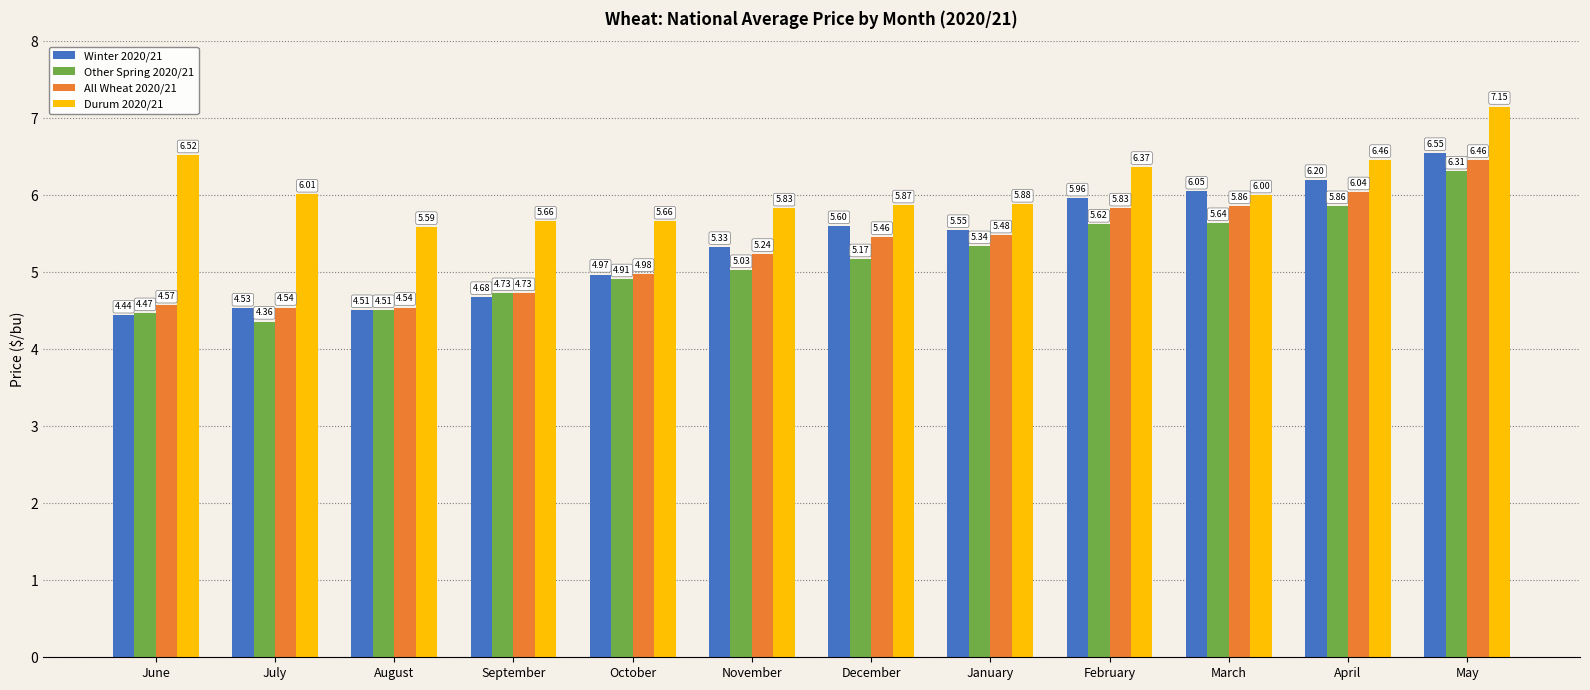

Is it true that Other Spring 2020/21 equals 4.7 at September?

True